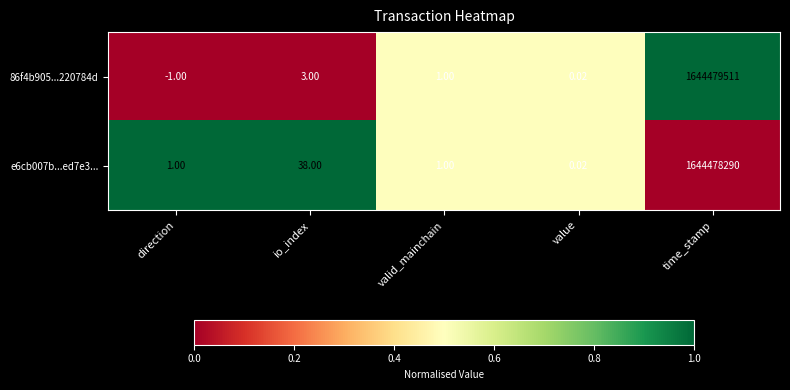

Count the number of data series in this chart.

2